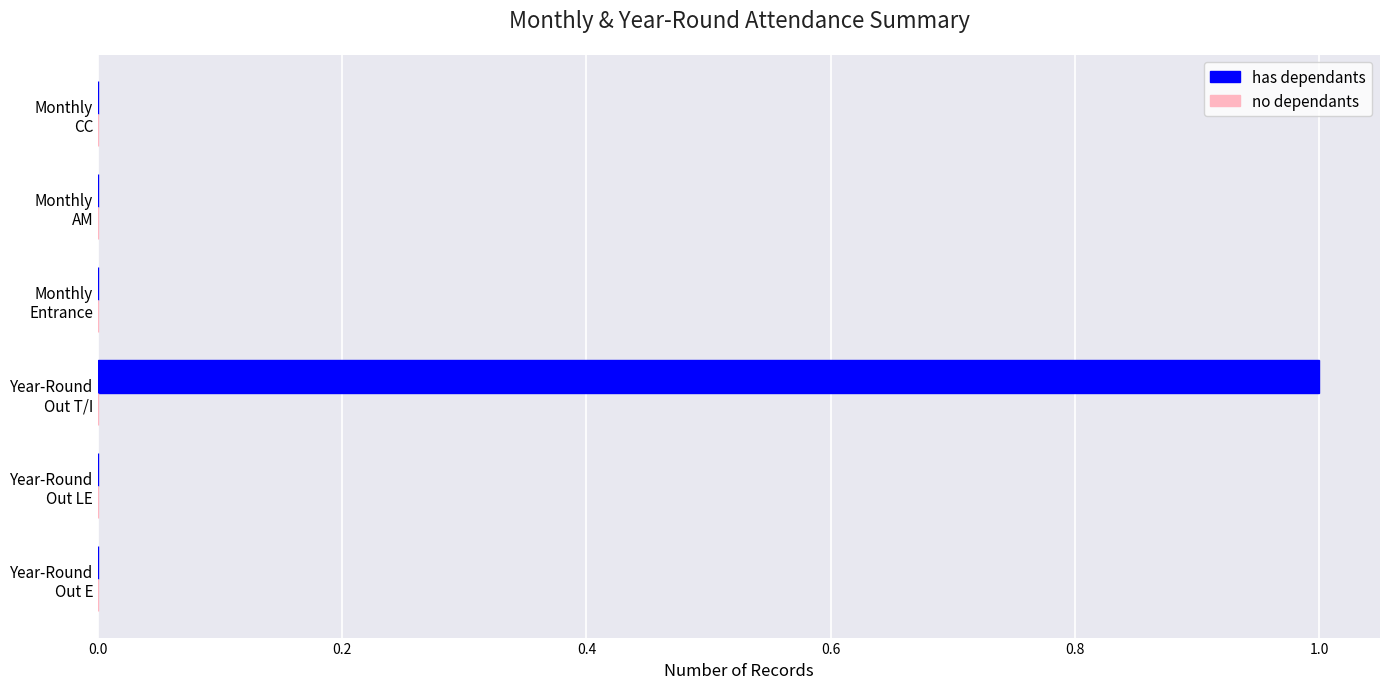

Count the number of data series in this chart.

1